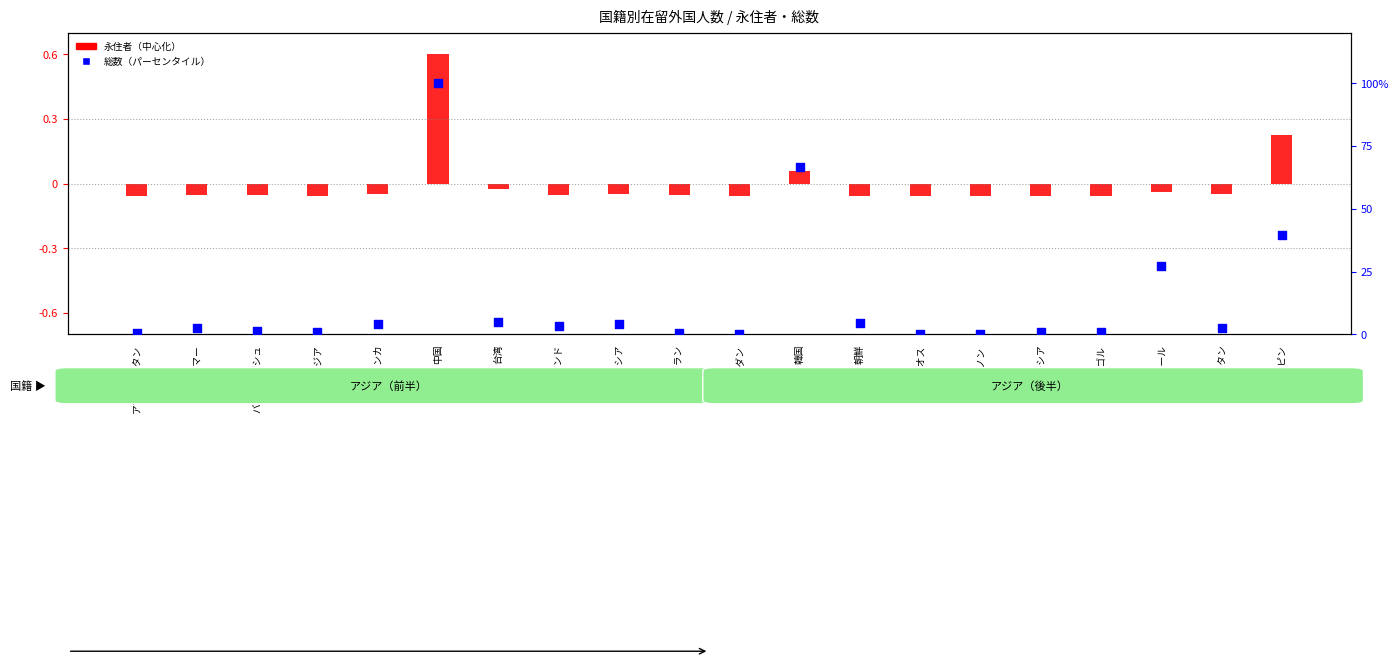

What are all the series names shown in the legend?

永住者（中心化）, 総数（パーセンタイル）